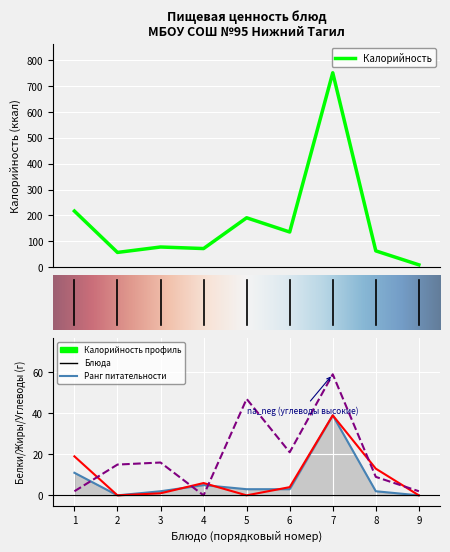

What is the sum of the Калорийность values at 2 and 4?

129